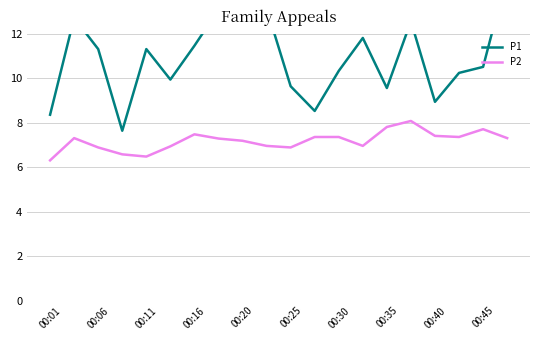

What is the lowest value of the P2 series?

6.3